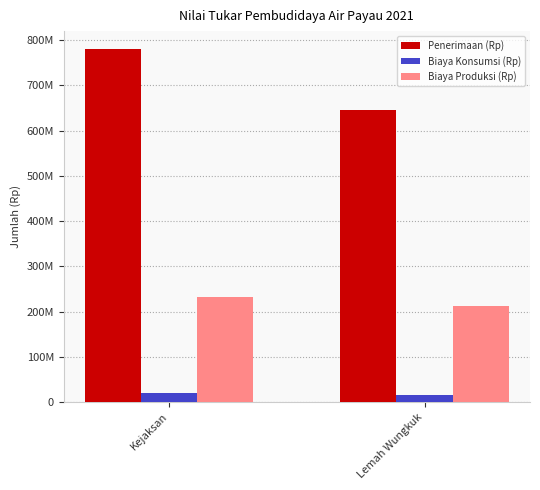

Are the bars horizontal?

No